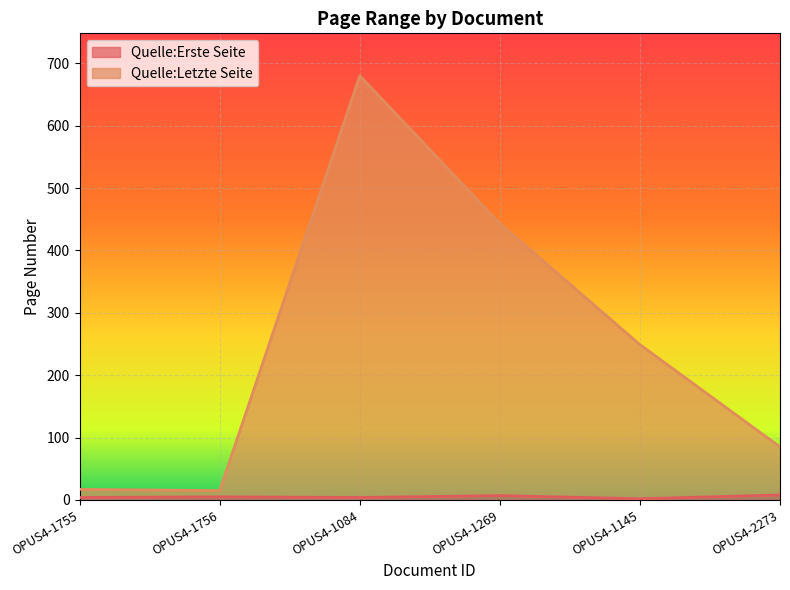

How many lines are shown in the chart?

2